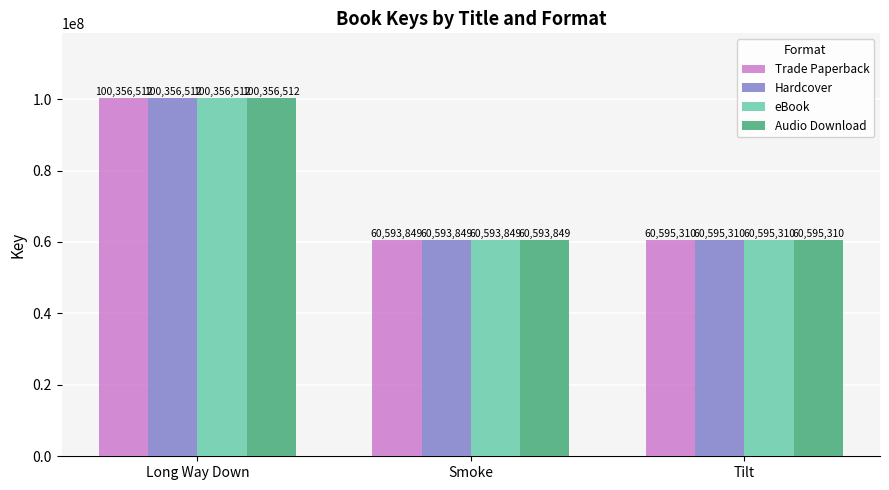

What position from the left is Long Way Down?

1